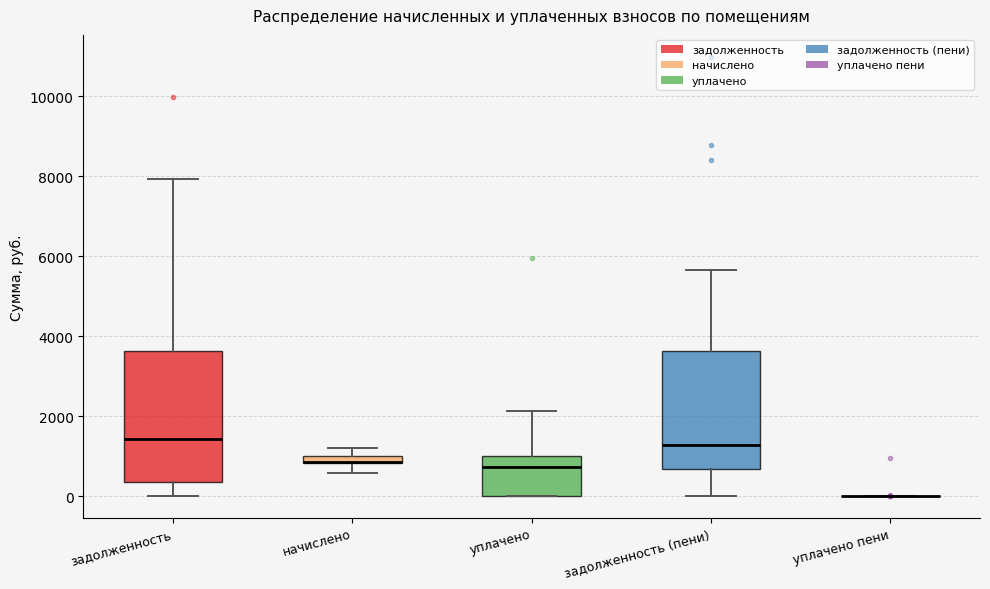

Which box is the tallest, from its lower edge to its upper edge?

задолженность